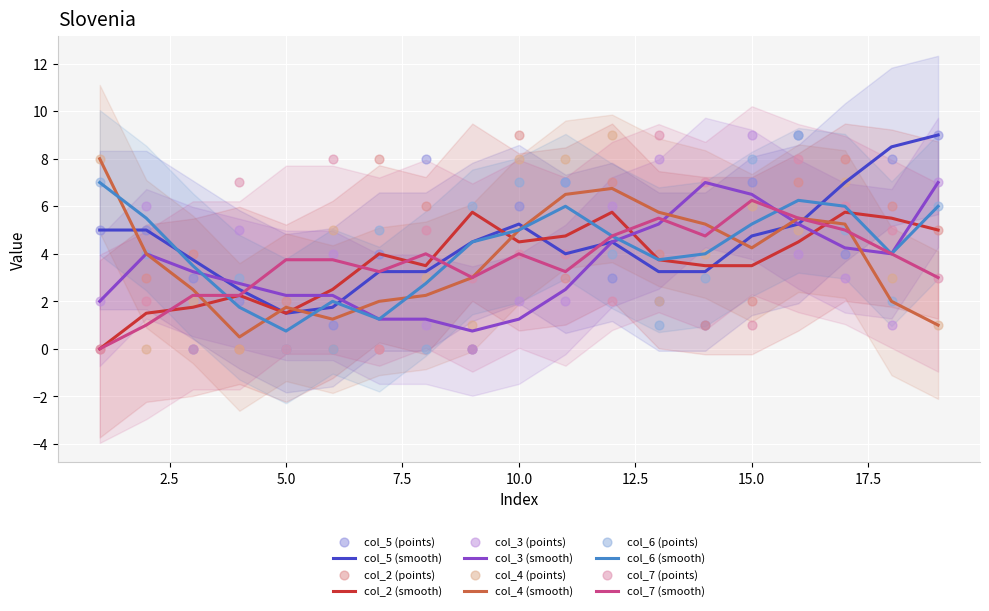

The value of col_4 (smooth) at 5.0 is 1.8. True or false?

True